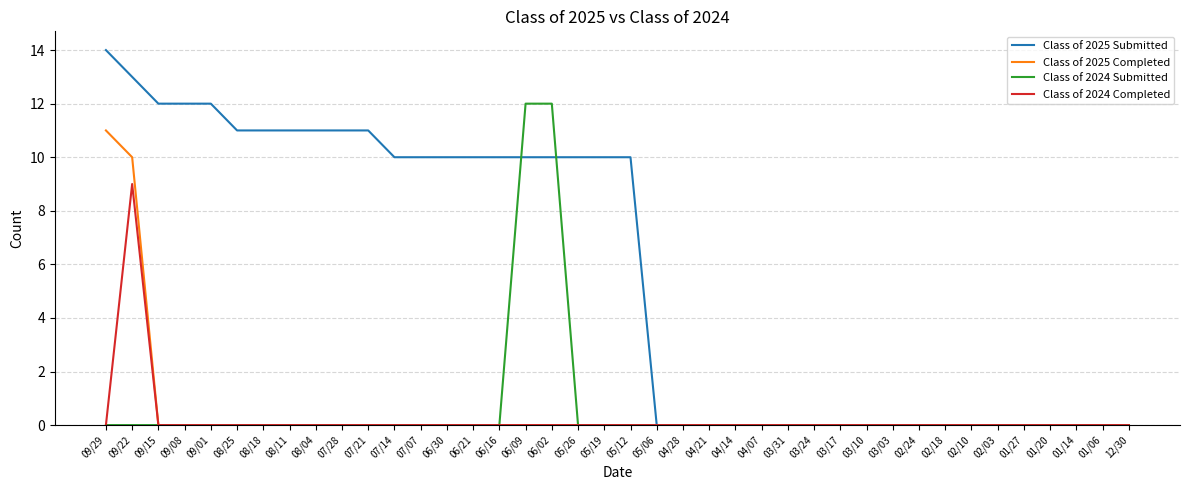

What position from the left is 08/25?

6